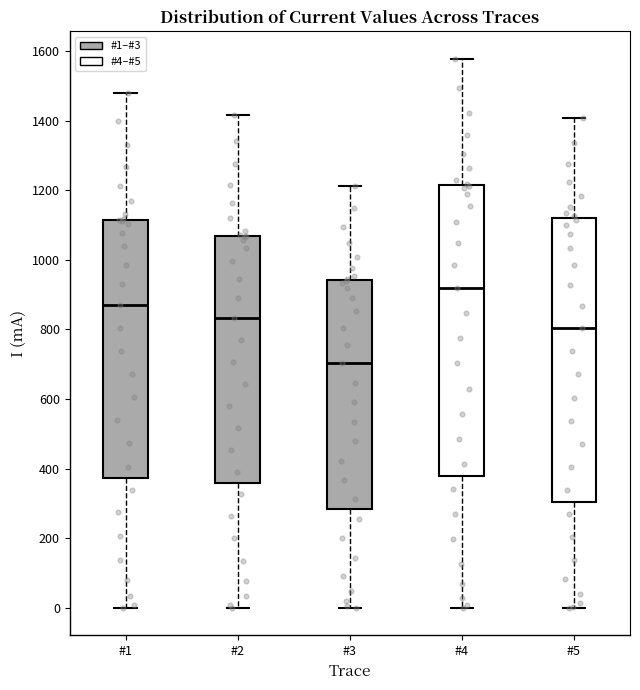

Reading left to right, read every box against the y-axis: the position of its median line, the range the box covers, and the ends of its whiskers. The values are not printed on the chart, so give them approximately, as read against the axis.

#1: median 860, box 380 to 1120, whiskers 0 to 1480
#2: median 840, box 360 to 1060, whiskers 0 to 1420
#3: median 700, box 280 to 940, whiskers 0 to 1220
#4: median 920, box 380 to 1220, whiskers 0 to 1580
#5: median 800, box 300 to 1120, whiskers 0 to 1400